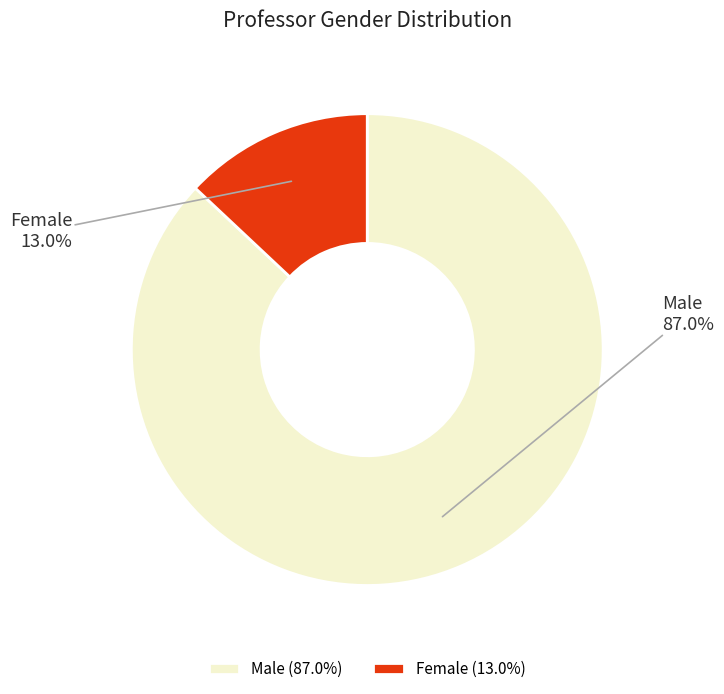

Rank the categories by value from lowest to highest.

Female, Male